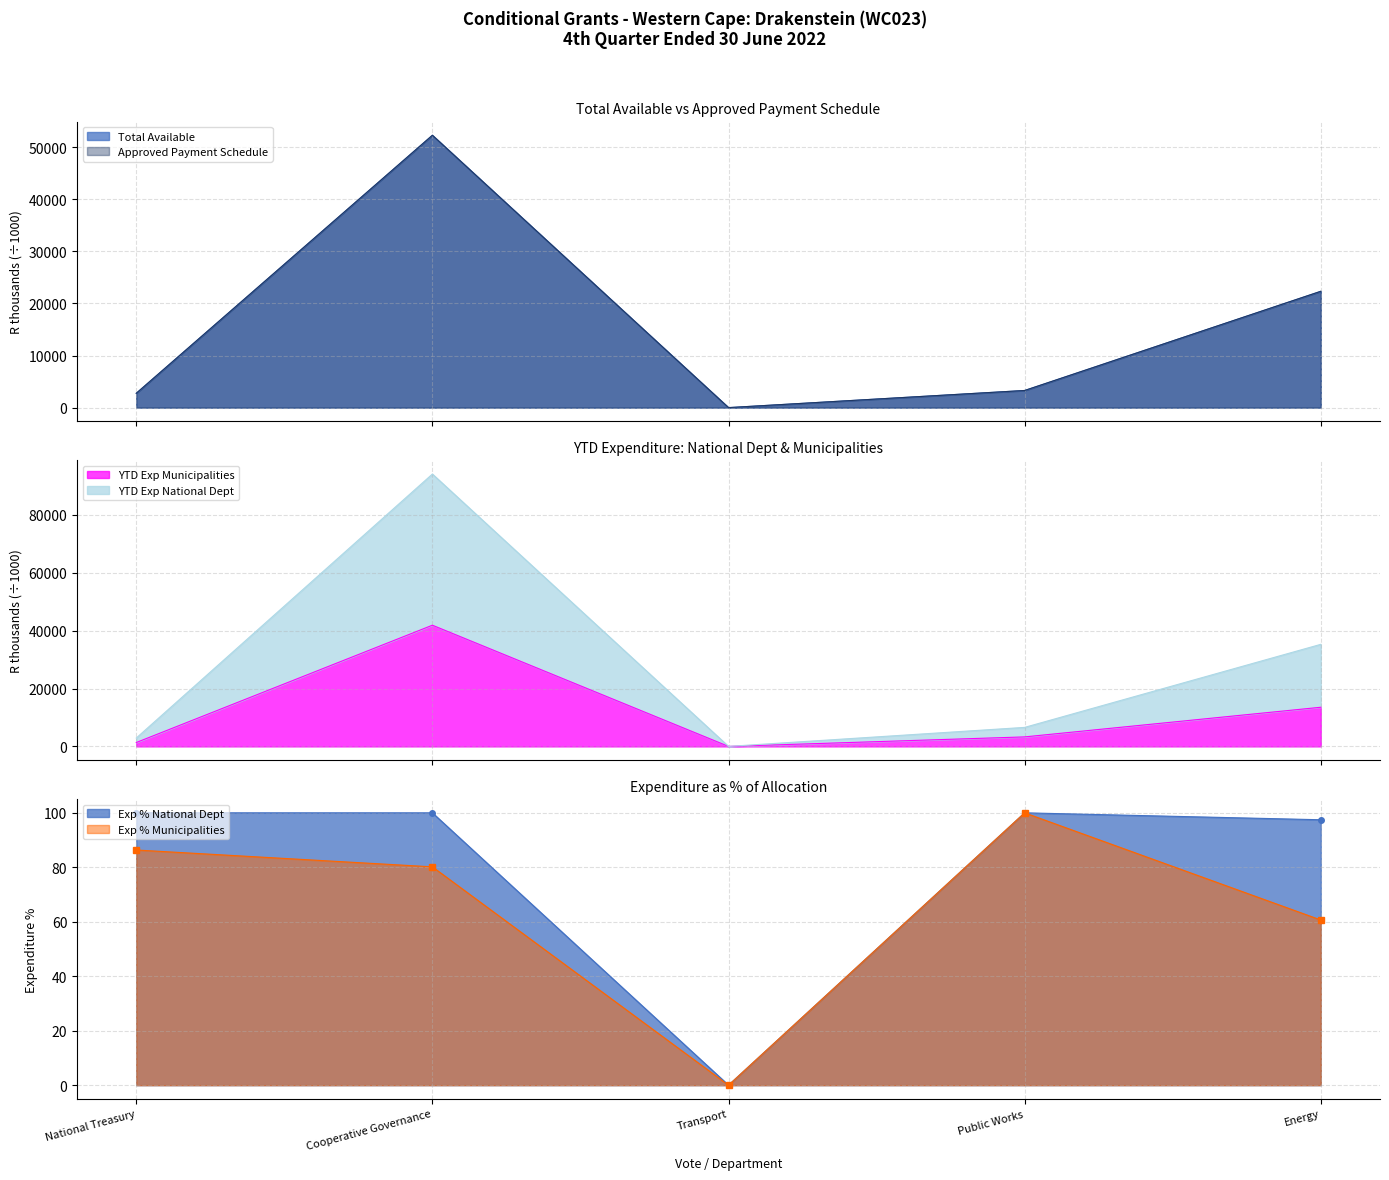

What is the approximate value of Exp % Municipalities at Public Works?

100.0